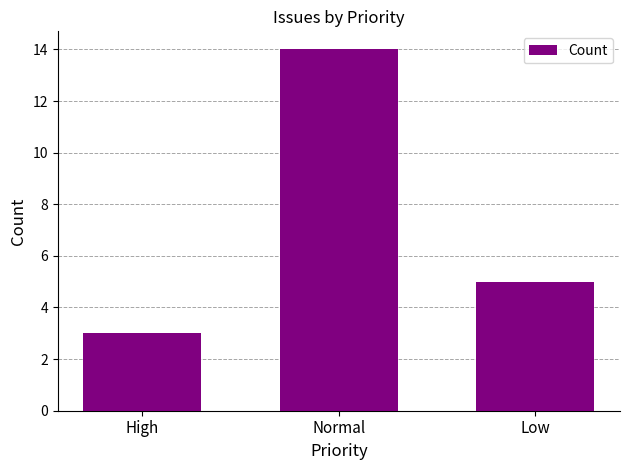

What is the minimum value shown in the chart?

3